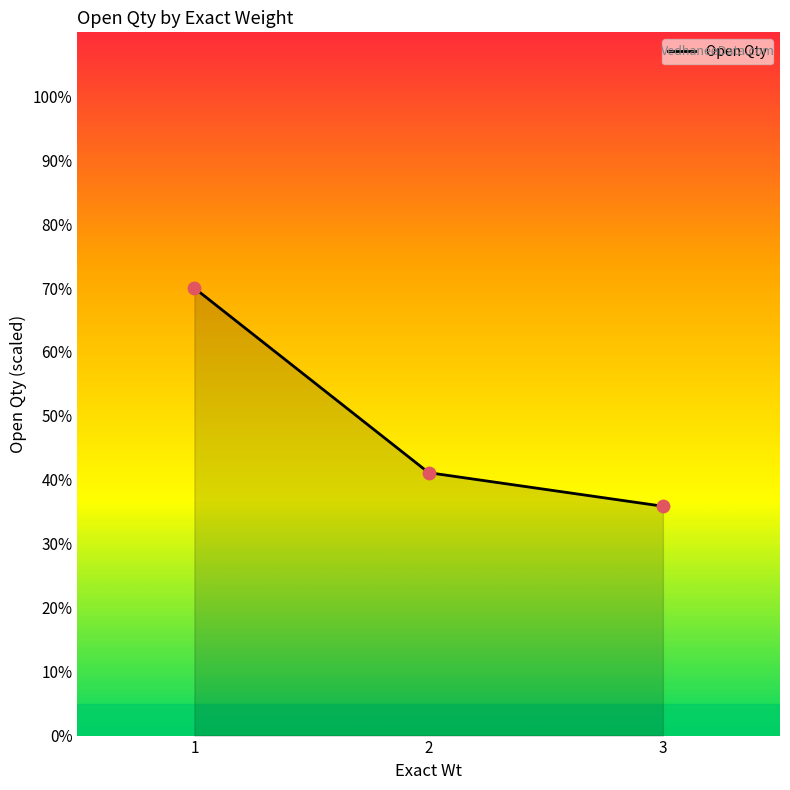

What is the ratio of the value at 3 to the value at 1?

0.5